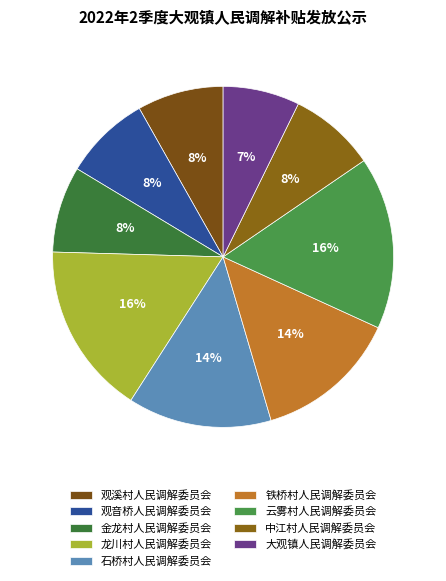

Between 铁桥村人民调解委员会 and 云雾村人民调解委员会, which is larger?

云雾村人民调解委员会